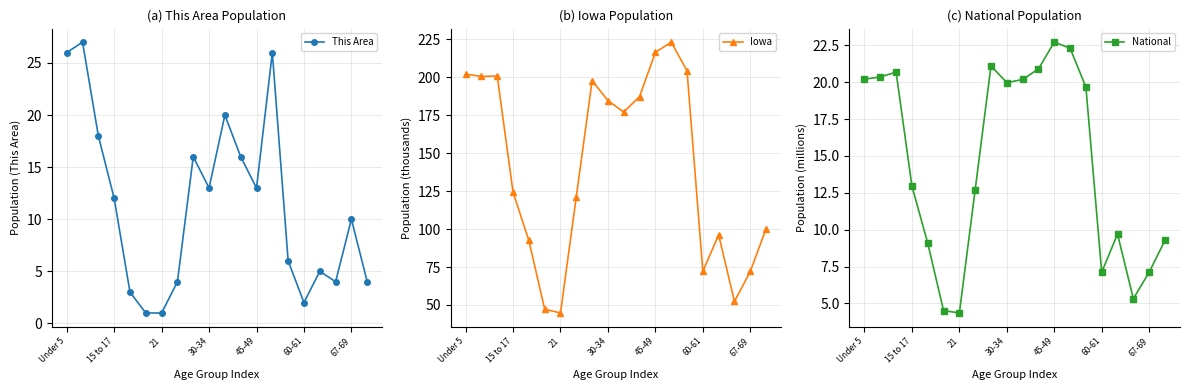

What is the minimum value for Iowa?

44.7